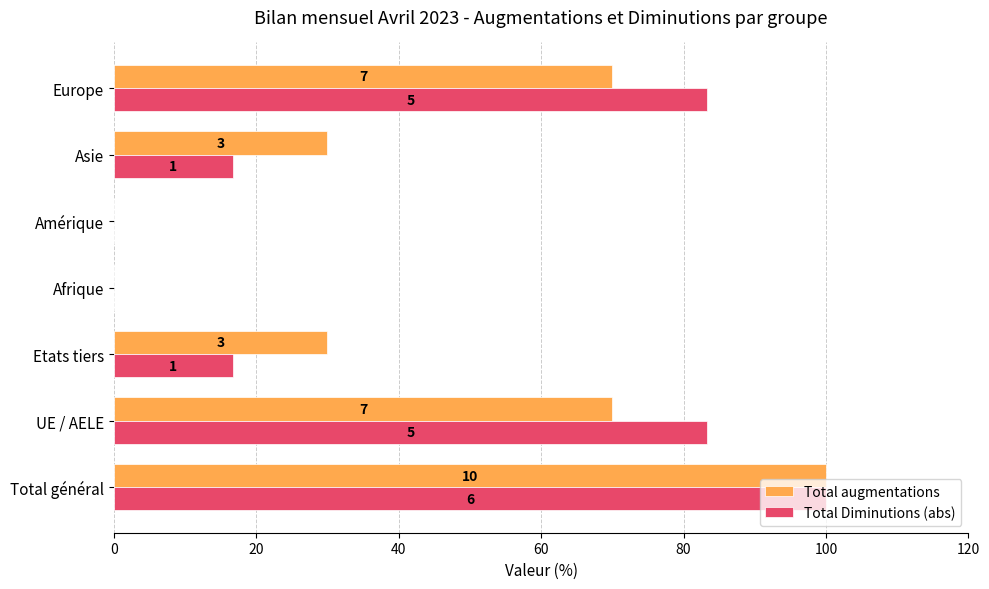

What are all the series names shown in the legend?

Total augmentations, Total Diminutions (abs)